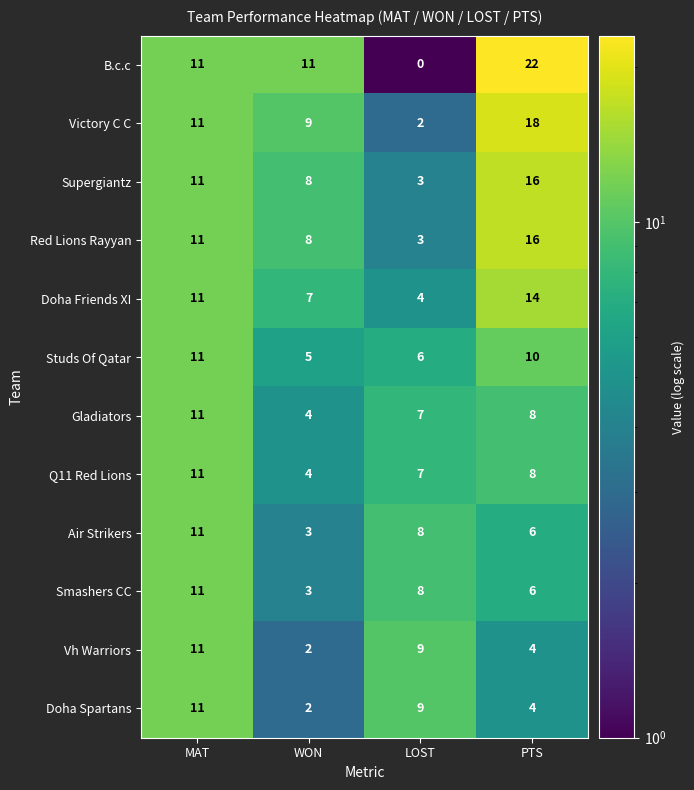

Is the value of Studs Of Qatar at WON greater than the value of Gladiators at LOST?

No